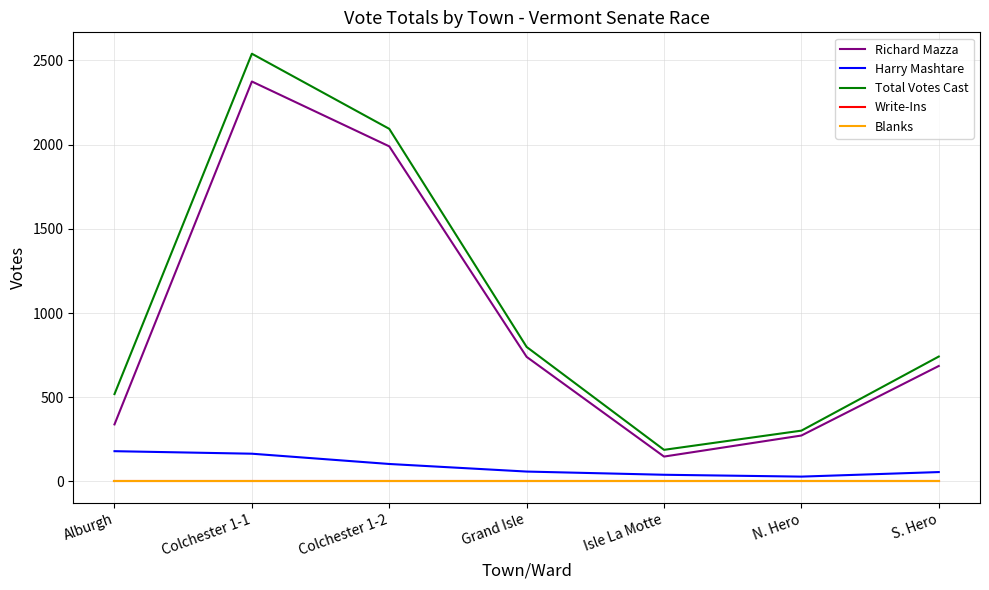

What is the sum of the Richard Mazza values at Isle La Motte and Colchester 1-2?

2138